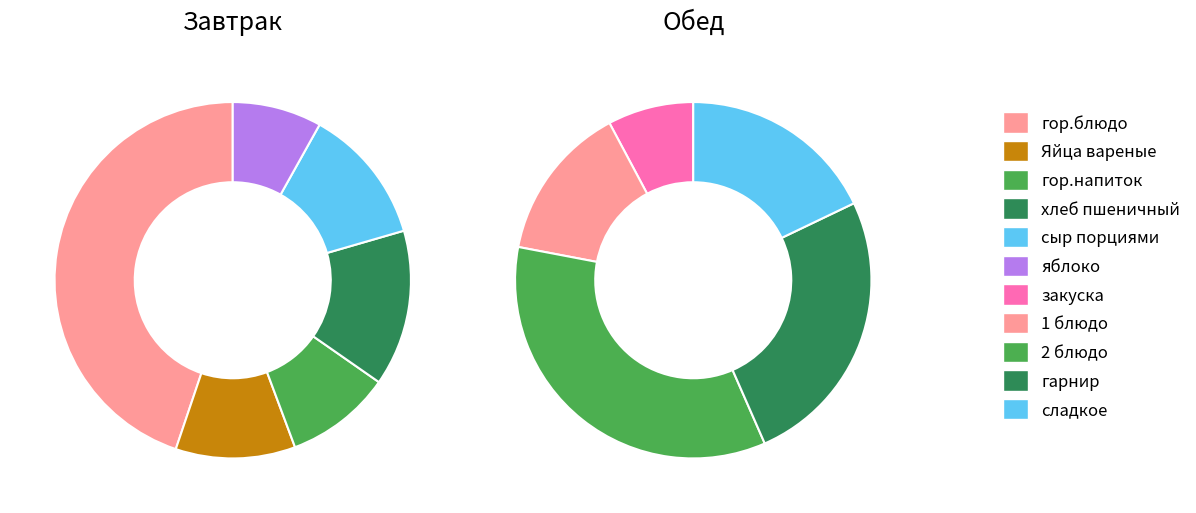

Which category has the smallest portion of the pie?

яблоко